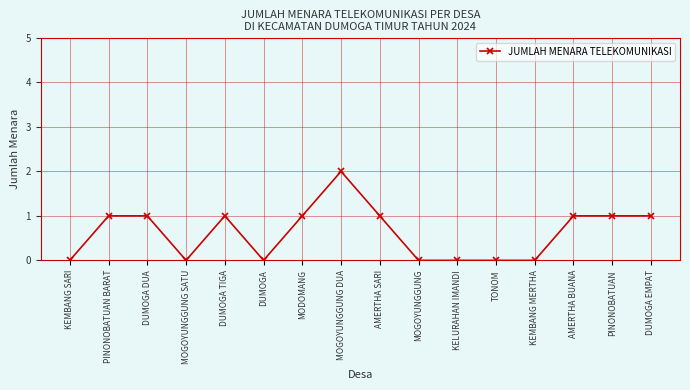

The value at DUMOGA EMPAT is 1. True or false?

True